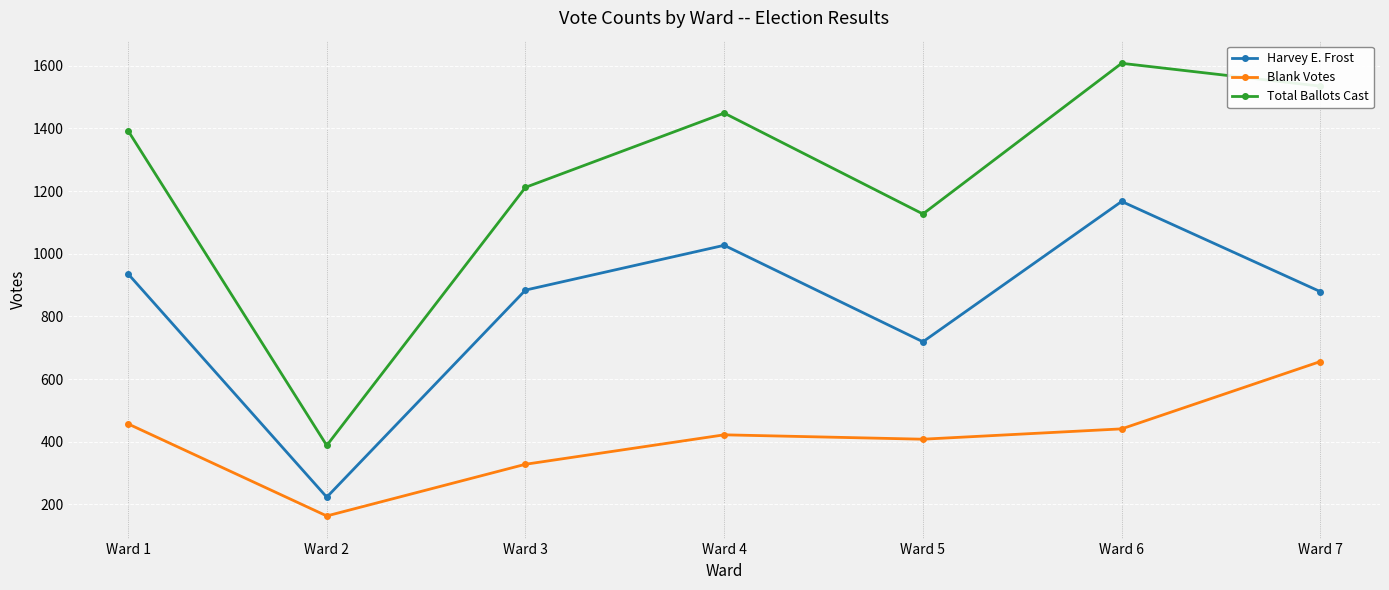

What value does the Harvey E. Frost series have at Ward 2, to the nearest 10?

220